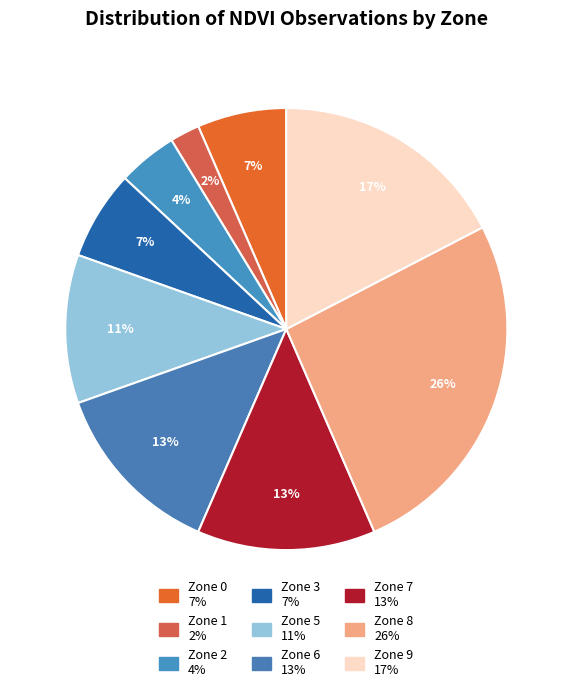

Count the number of slices in the pie.

9